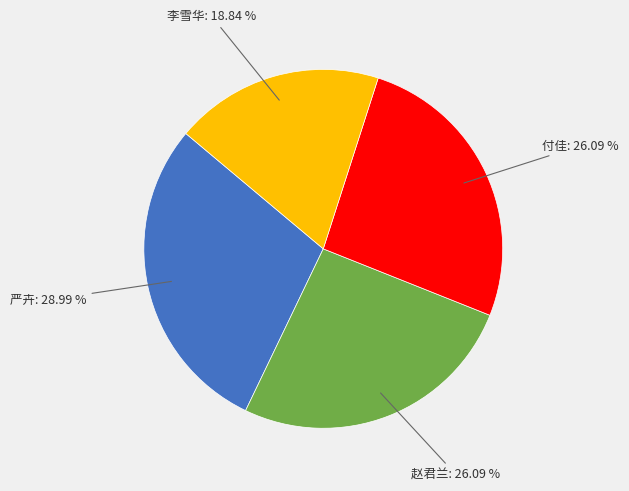

Combined, do 赵君兰 and 付佳 account for over 50%?

Yes